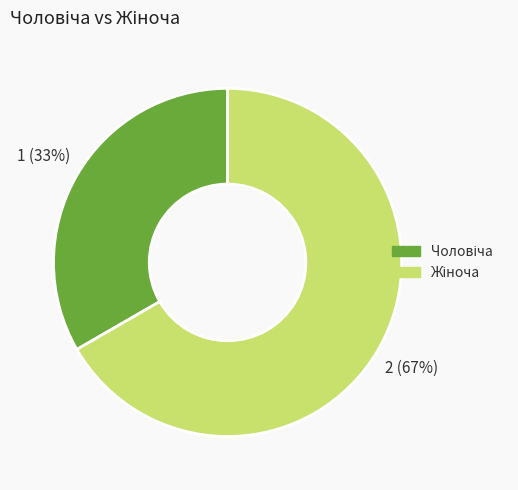

To the nearest percent, what is the average slice percentage?

50%